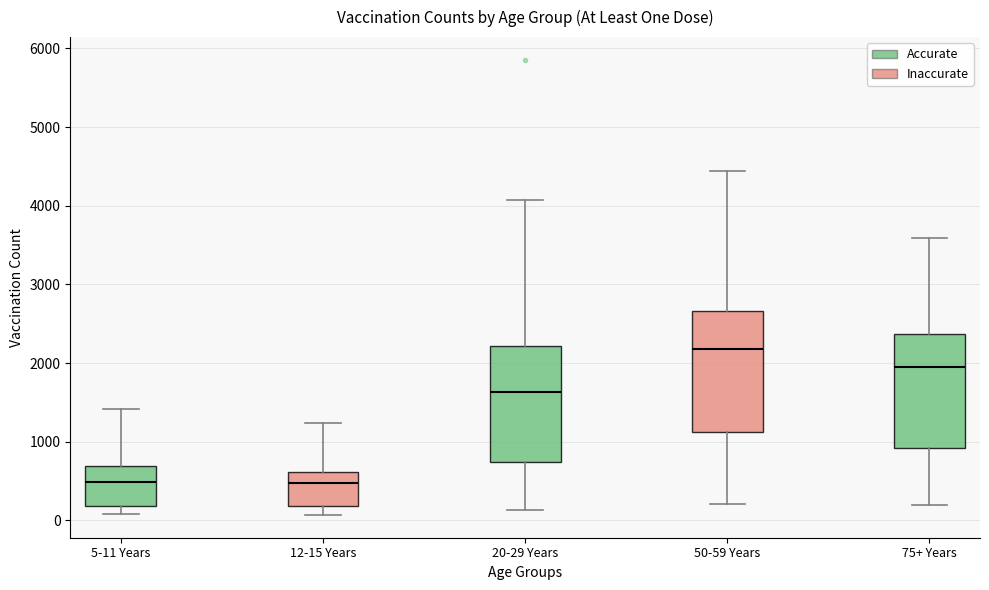

Which box has the highest median line?

50-59 Years